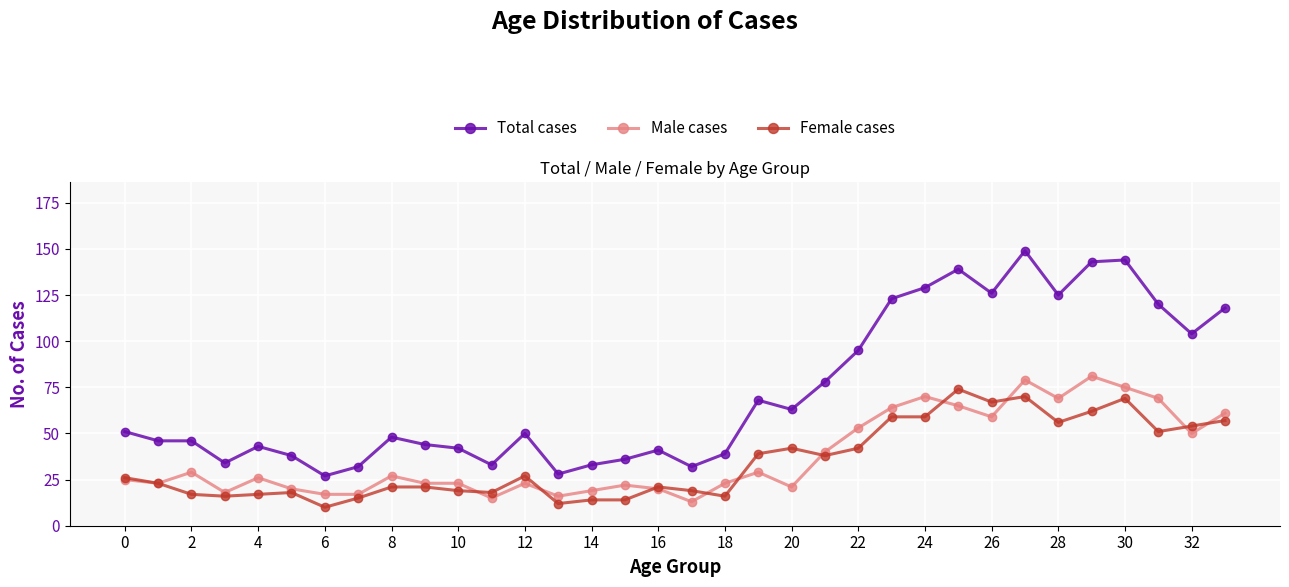

True or false: Male cases and Total cases intersect in this chart.

False